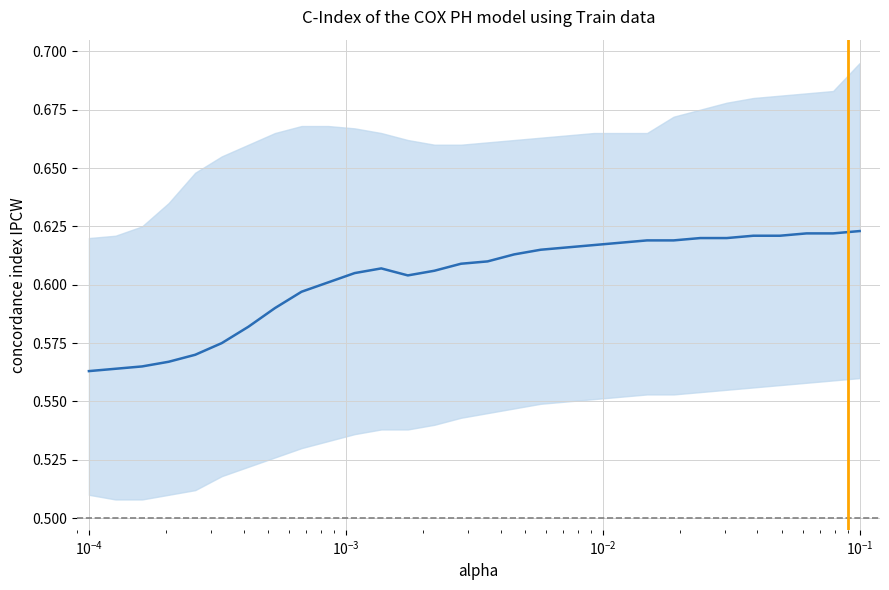

What is the difference between the maximum and second lowest values?

0.1